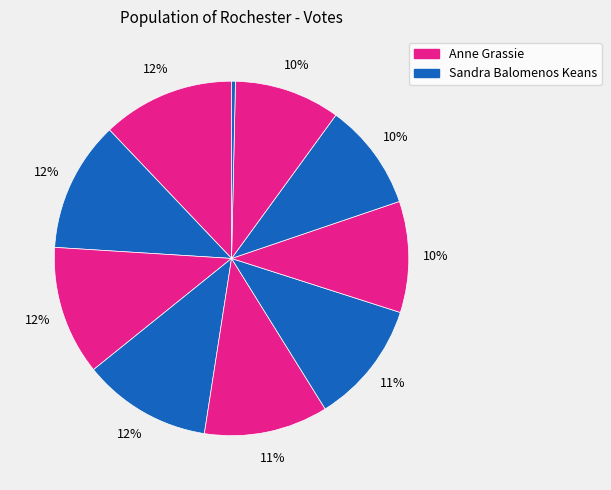

Is there any slice that represents more than half of the pie?

No